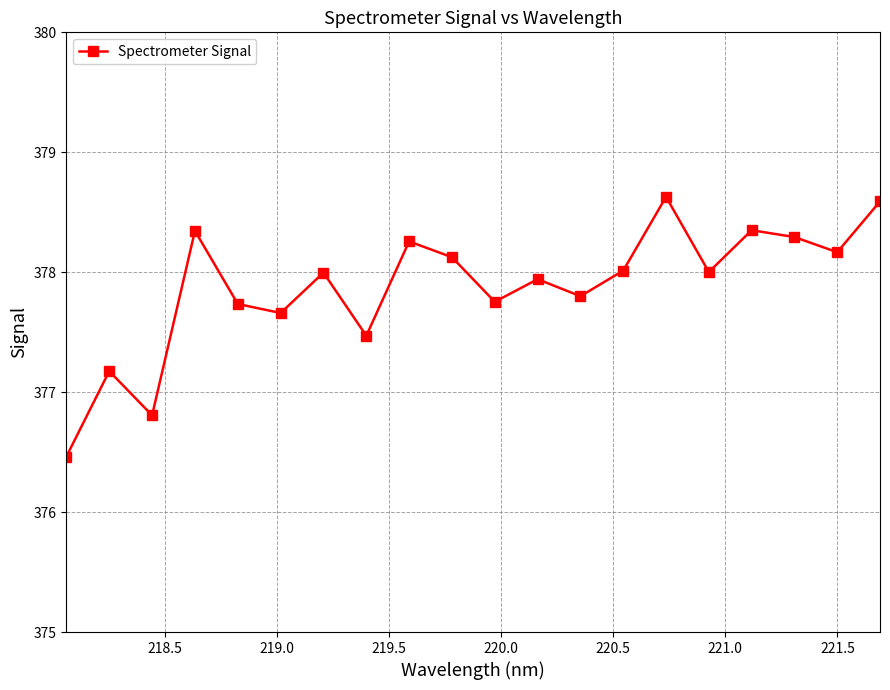

What is the greatest value displayed?

378.6